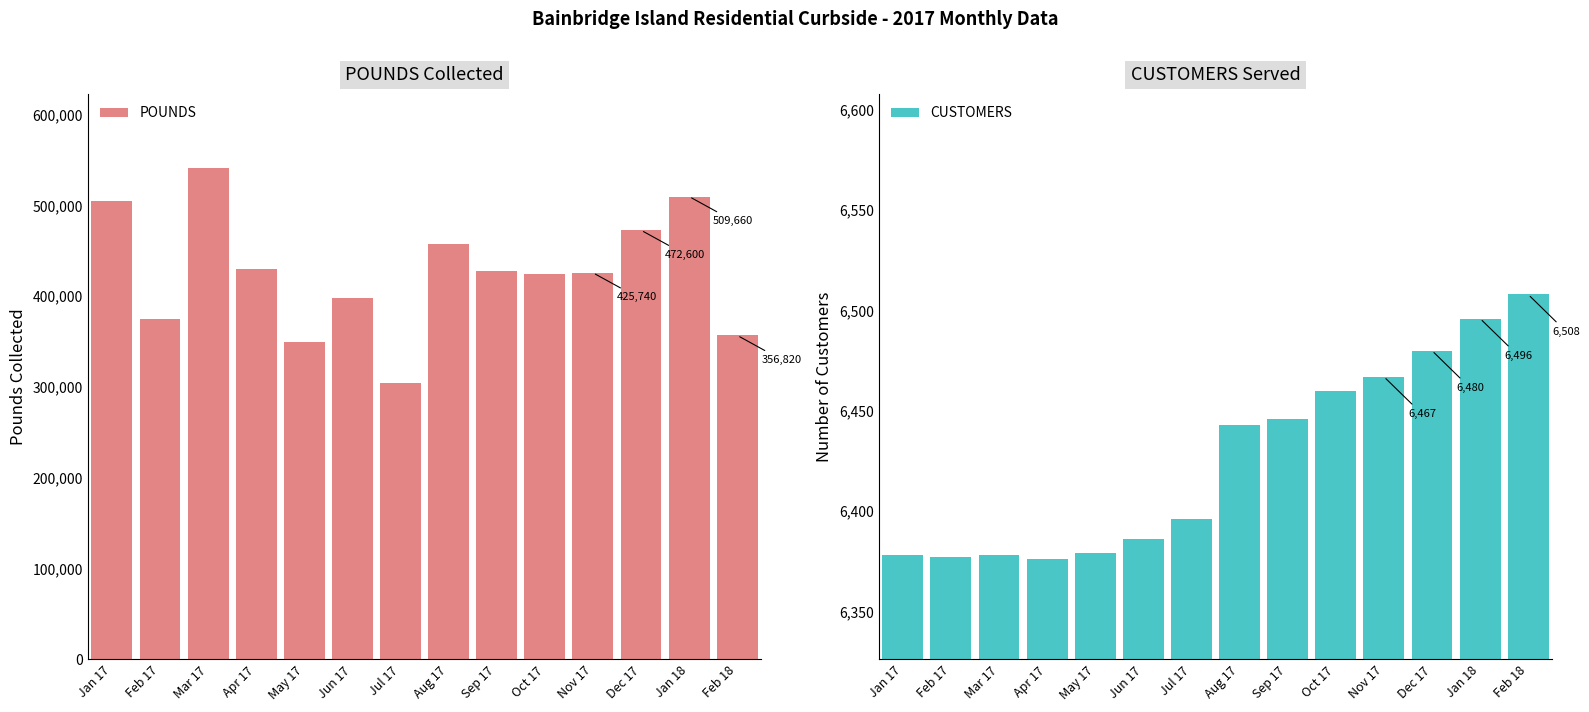

What are all the series names shown in the legend?

POUNDS, CUSTOMERS